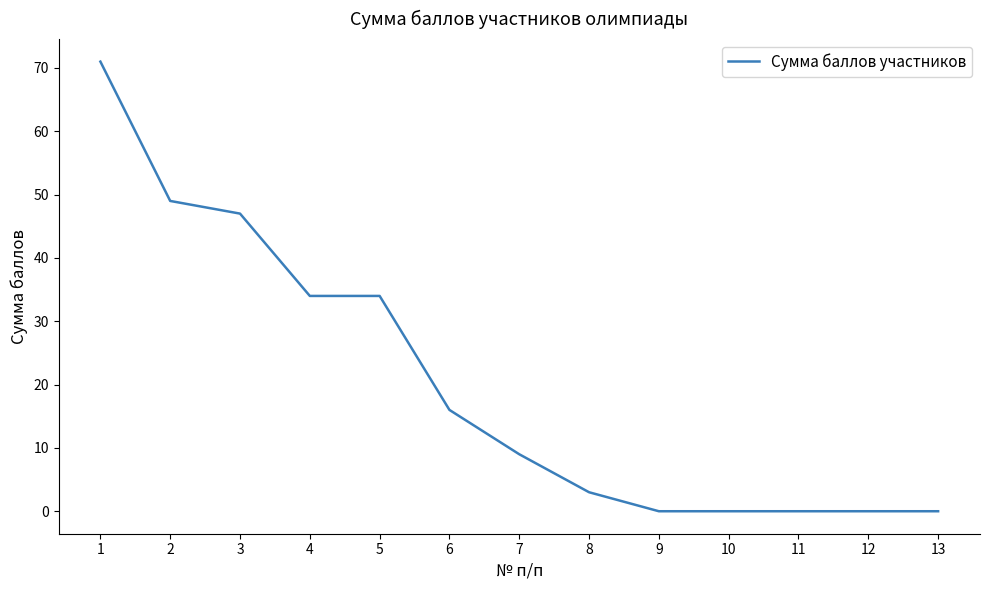

What is the maximum value shown in the chart?

71